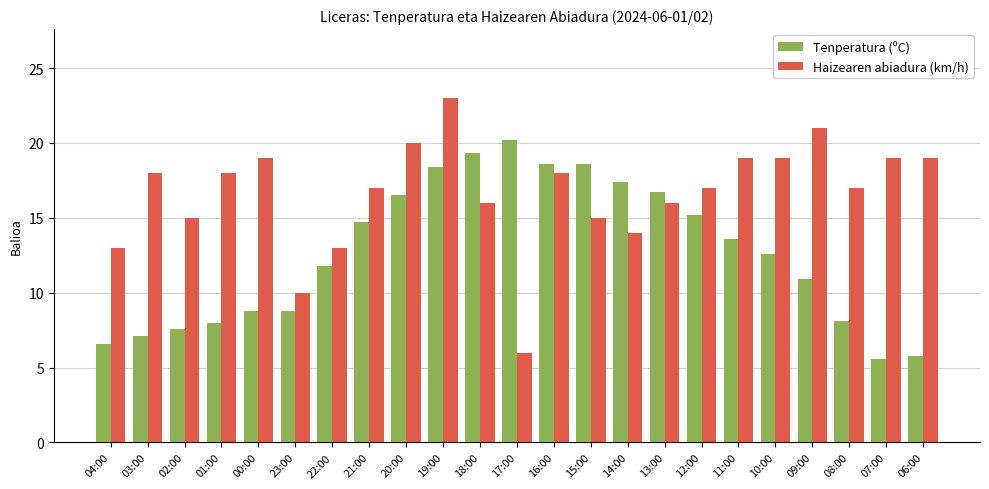

What is the greatest value displayed?

23.0